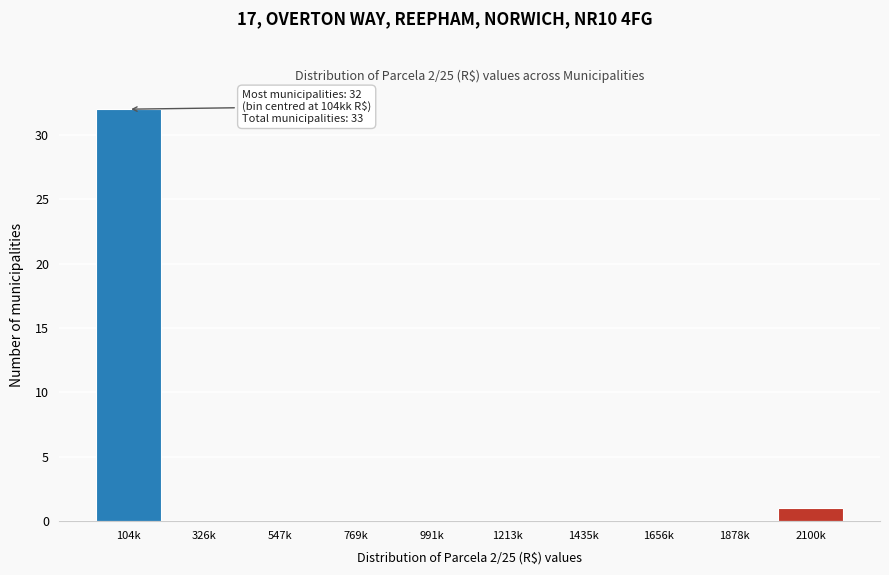

Reading left to right, transcribe all the data shown in this chart.

104k=32	326k=0	547k=0	769k=0	991k=0	1213k=0	1435k=0	1656k=0	1878k=0	2100k=1